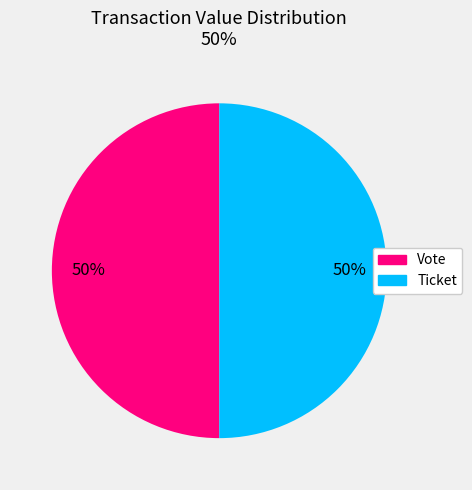

Do Ticket and Vote together represent more than half of the pie?

Yes